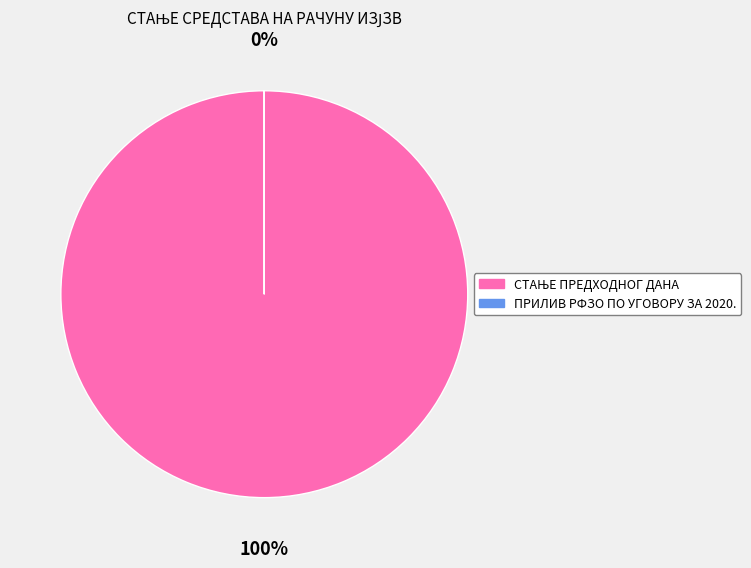

Rank the categories by value from lowest to highest.

ПРИЛИВ РФЗО ПО УГОВОРУ ЗА 2020., СТАЊЕ ПРЕДХОДНОГ ДАНА